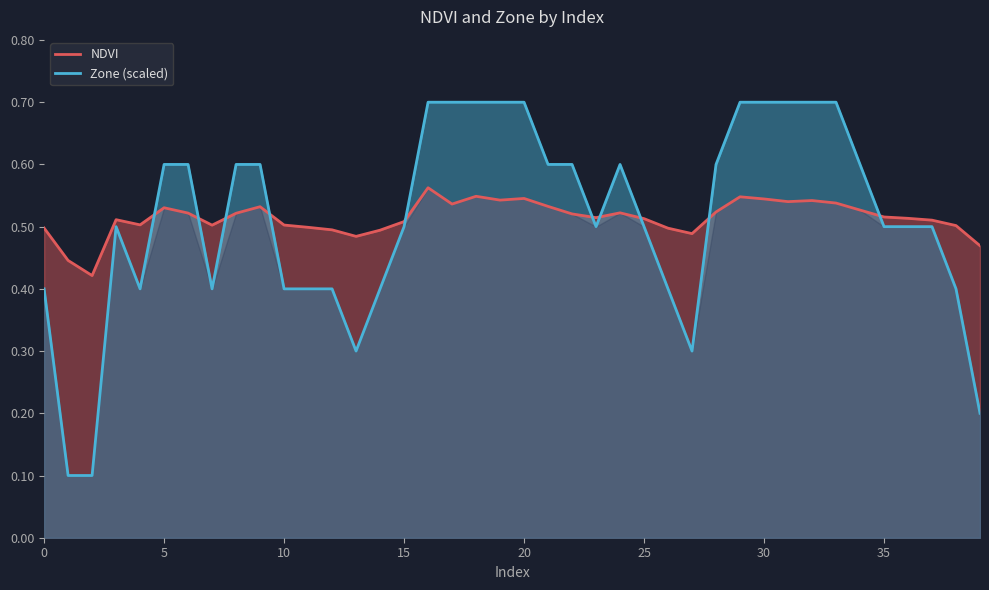

What is the label of the 1st point from the right?

39